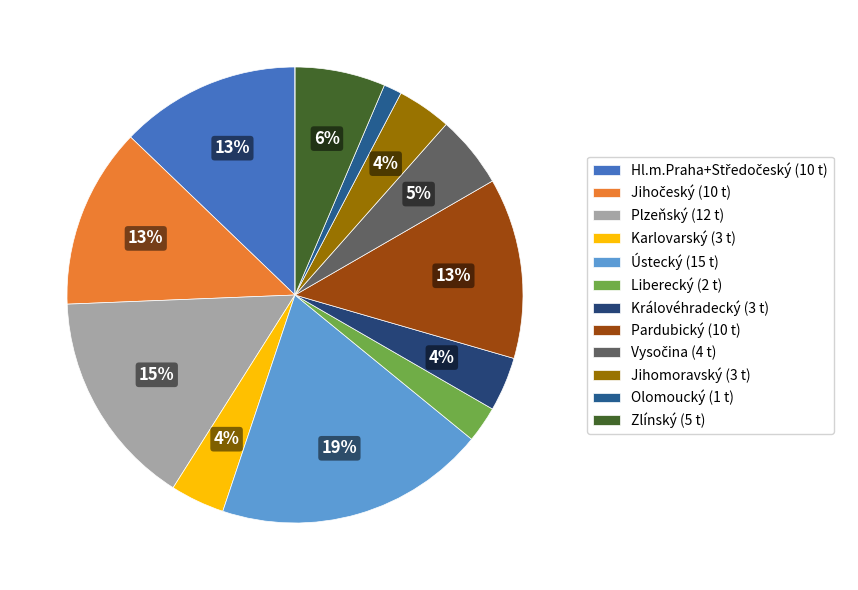

How many slices are in this pie chart?

13